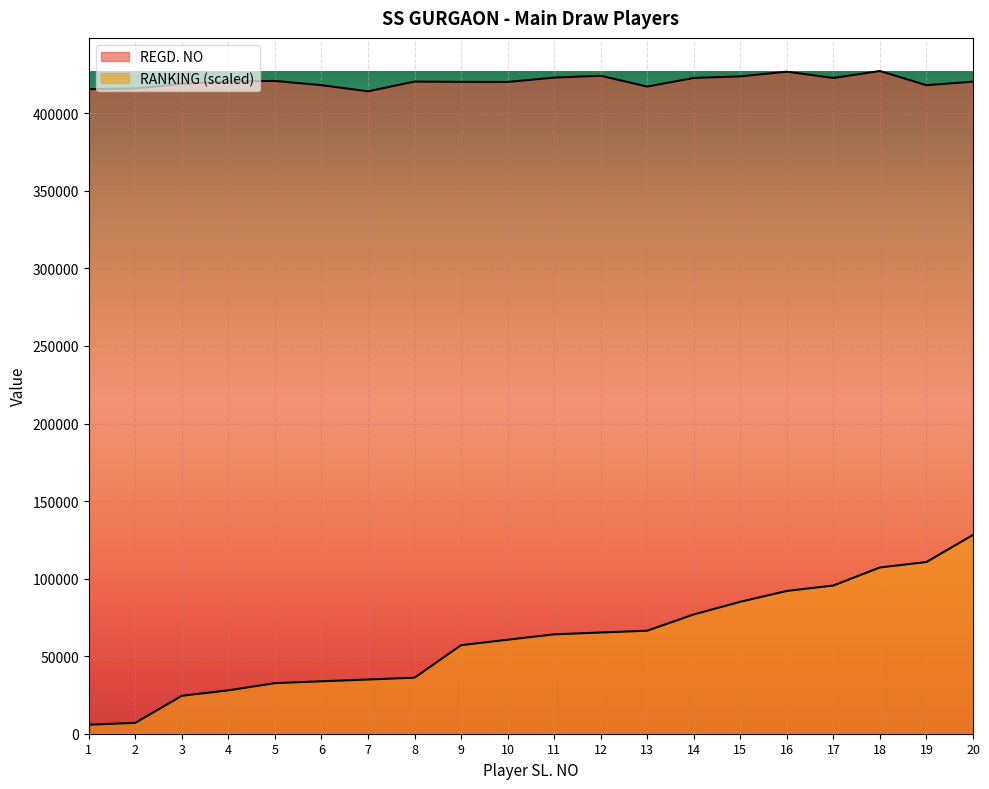

True or false: REGD. NO and RANKING intersect in this chart.

False